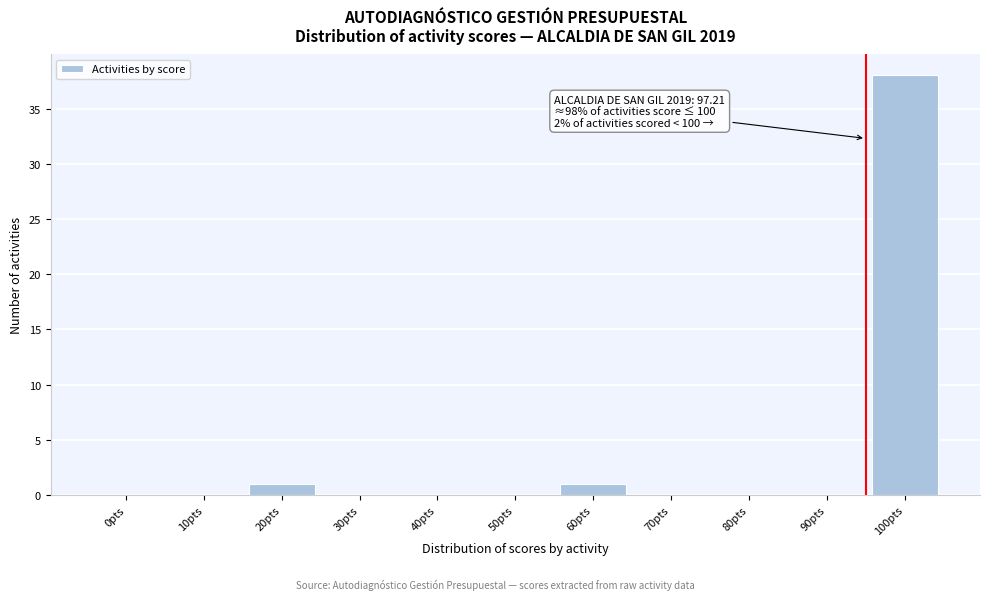

Reading left to right, list all the values displayed in this chart.

0pts=0	10pts=0	20pts=1	30pts=0	40pts=0	50pts=0	60pts=1	70pts=0	80pts=0	90pts=0	100pts=38